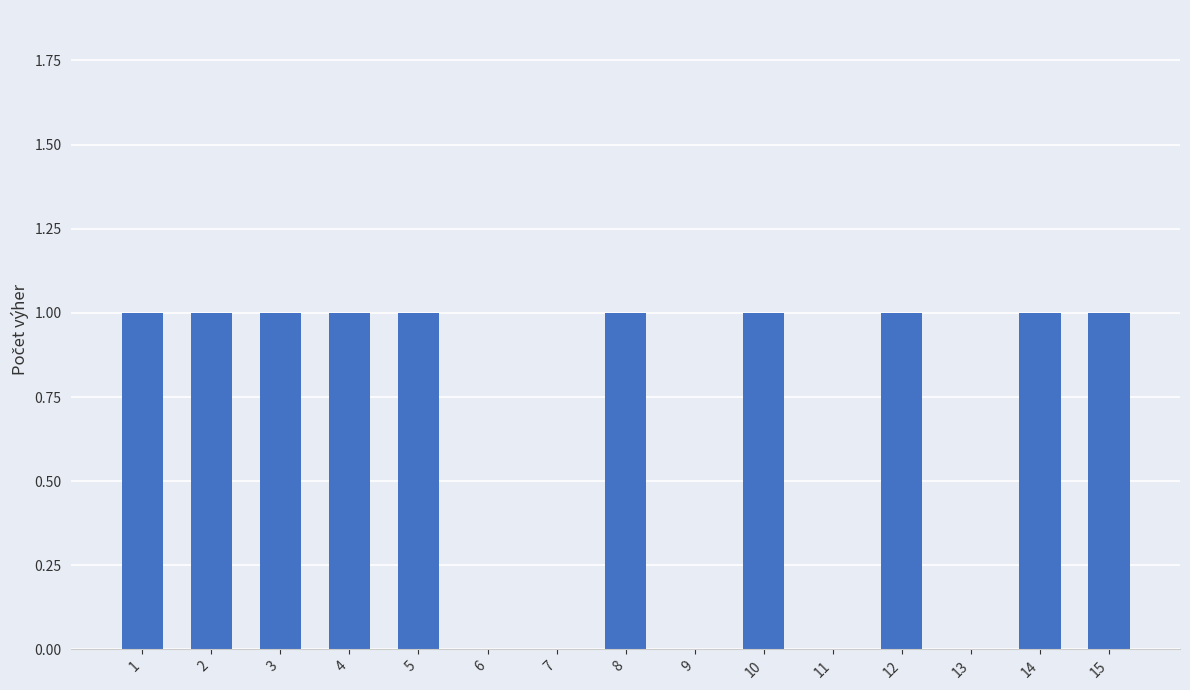

The value at 10 is 2. True or false?

False